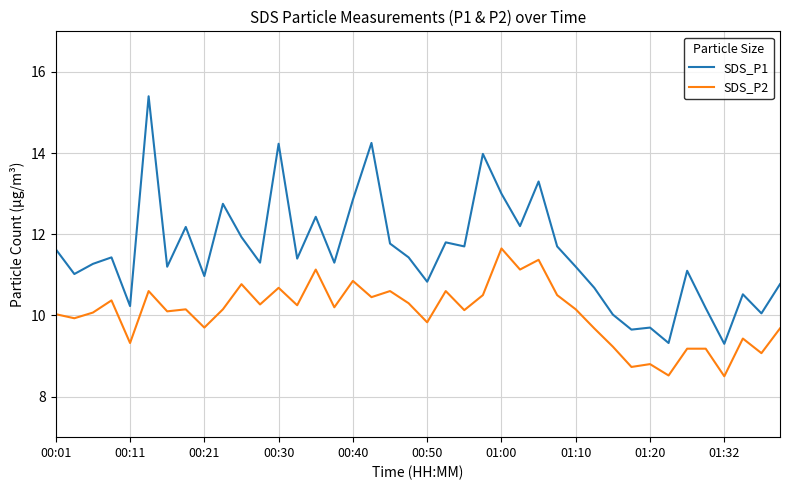

Which series has the largest total across all categories?

SDS_P1